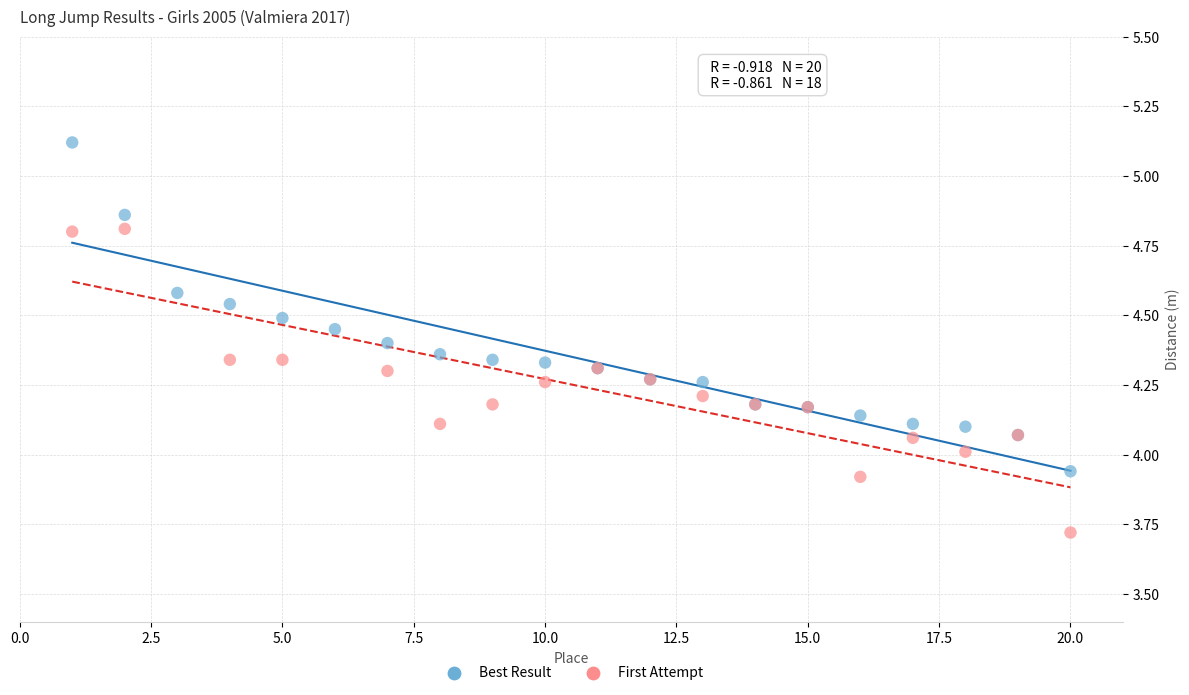

Which series has the largest Y range (max minus min)?

Best Result